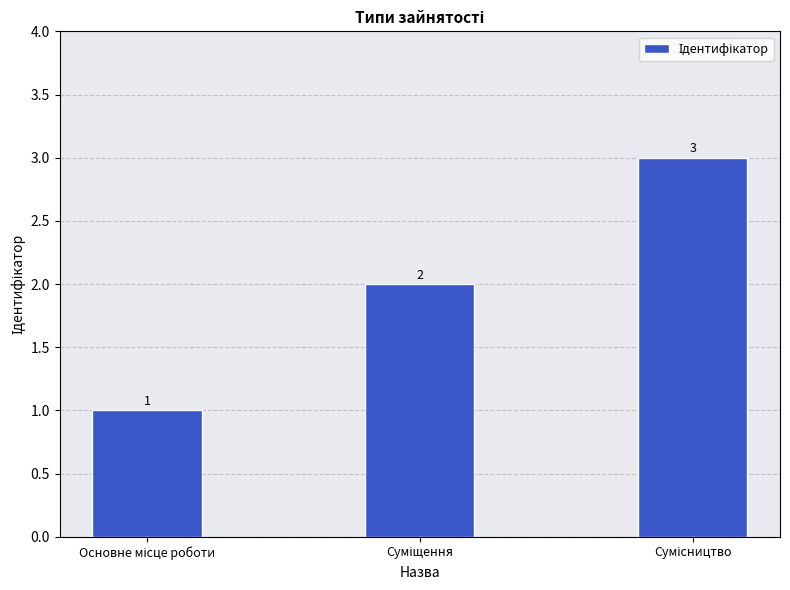

What is the value of the 1st bar from the left?

1